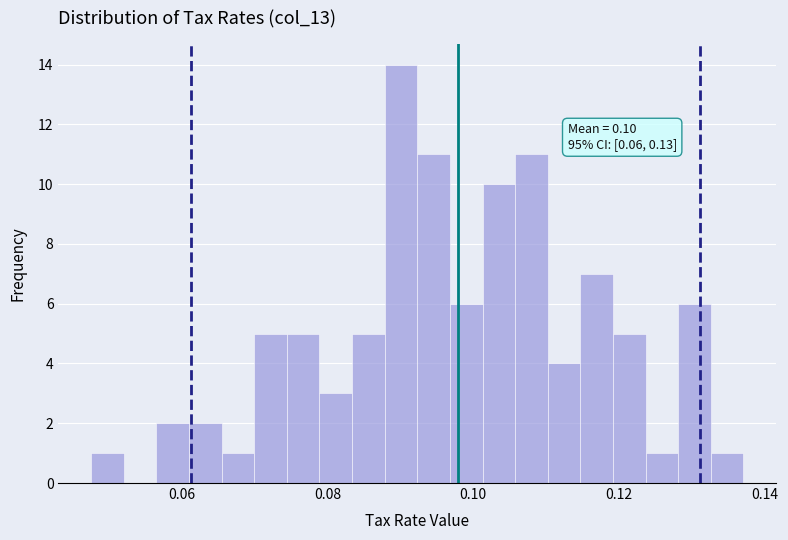

Around what value on the x-axis is the tallest bar? Give the approximate position of its centre, as read against the axis.

0.090